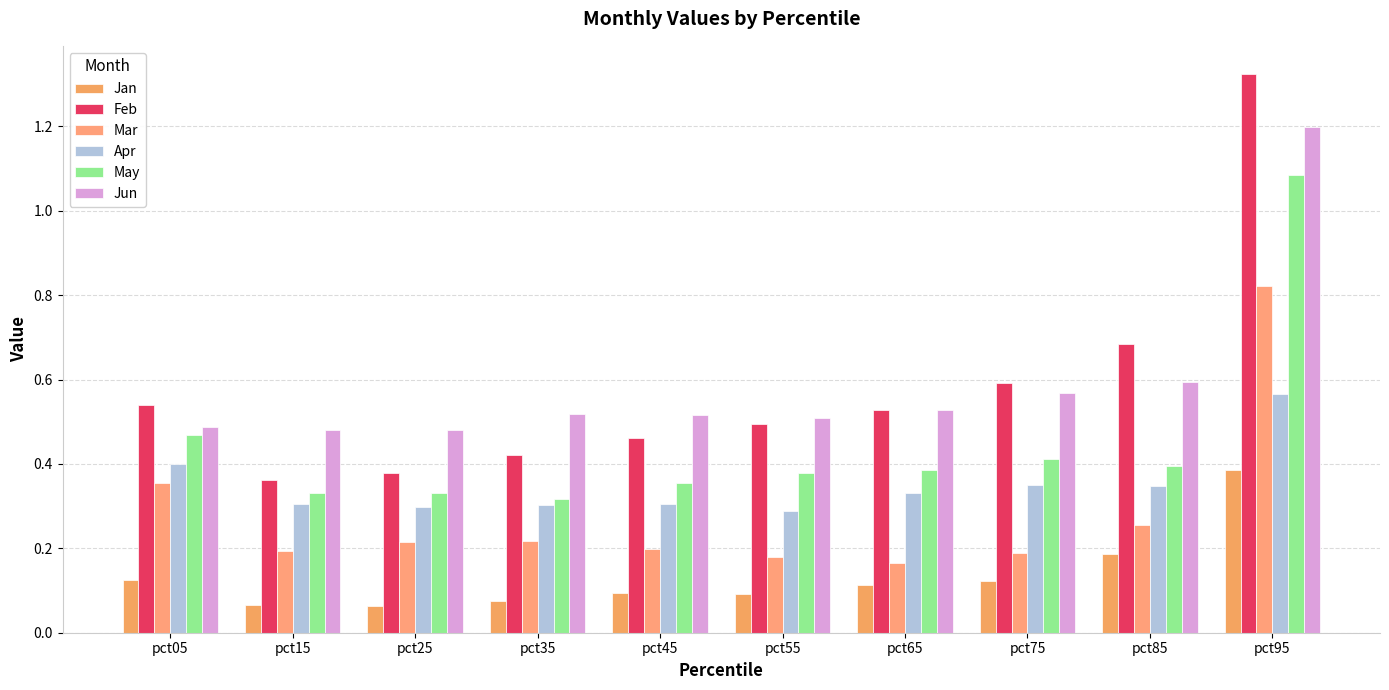

Is it true that May equals 0.3 at pct05?

False